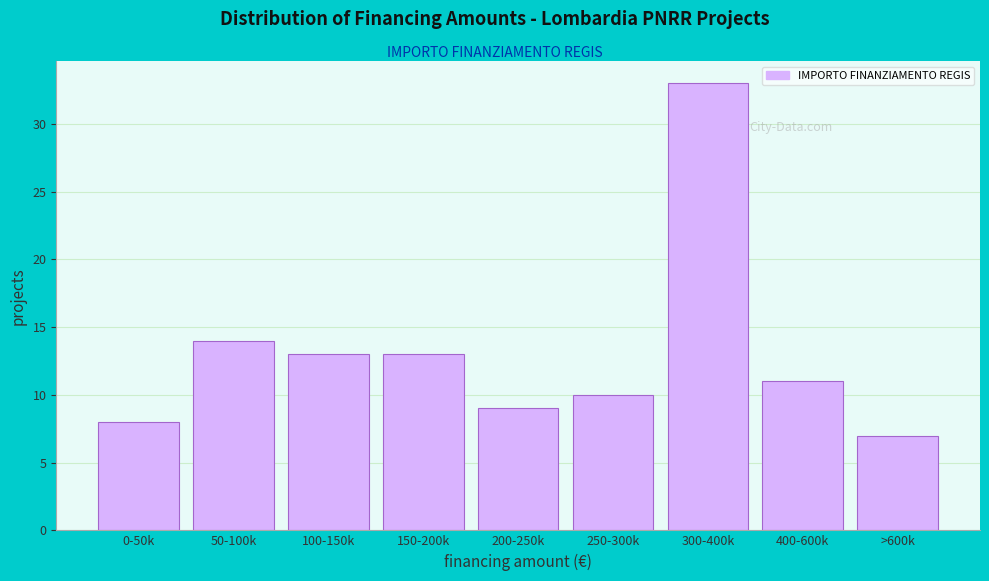

Reading left to right, what are all the values shown in this chart?

0-50k=8	50-100k=14	100-150k=13	150-200k=13	200-250k=9	250-300k=10	300-400k=33	400-600k=11	>600k=7